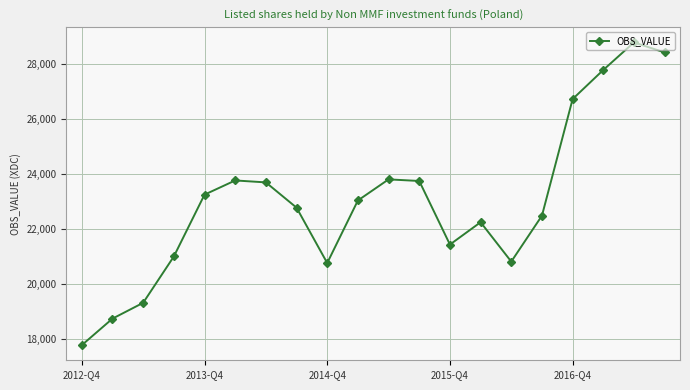

What is the minimum value shown in the chart?

17776.4